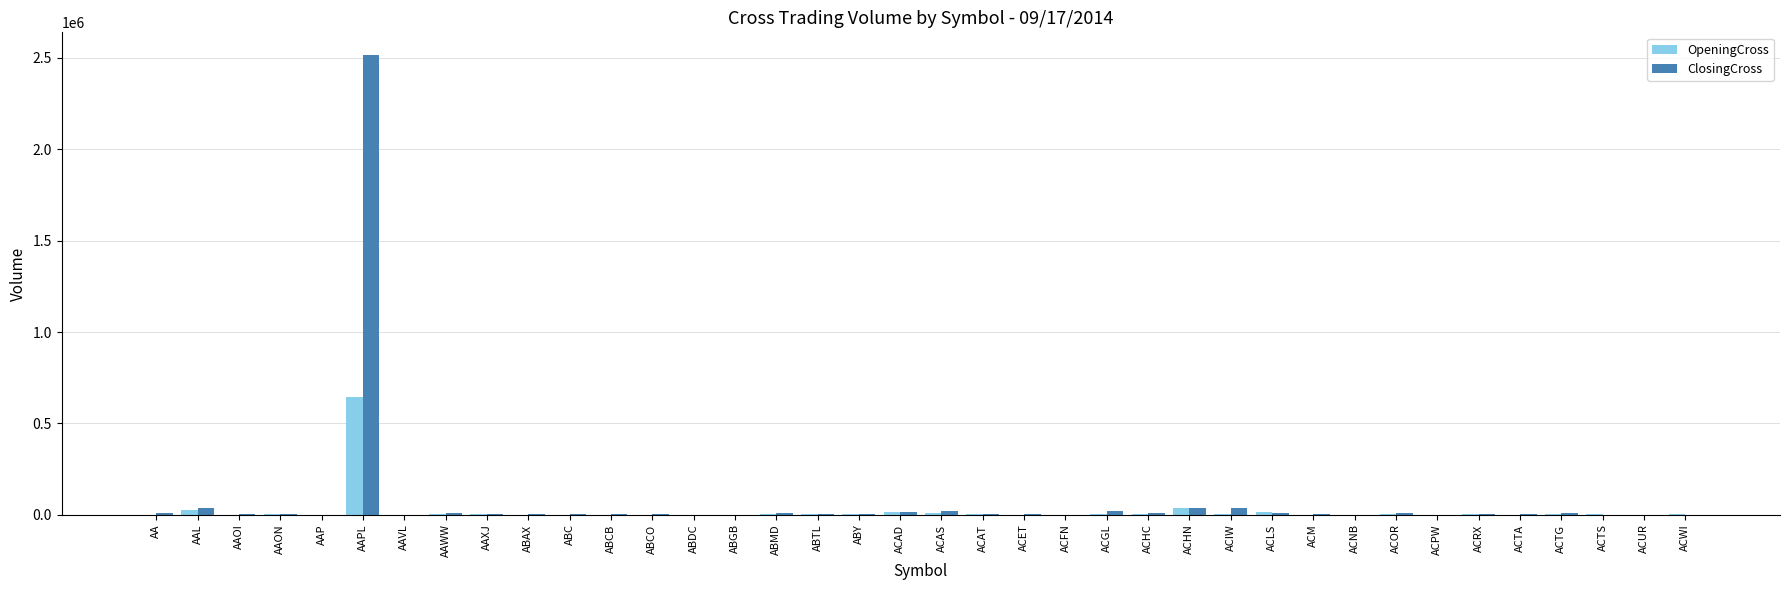

The value of ClosingCross at ACUR is -1714810. True or false?

False